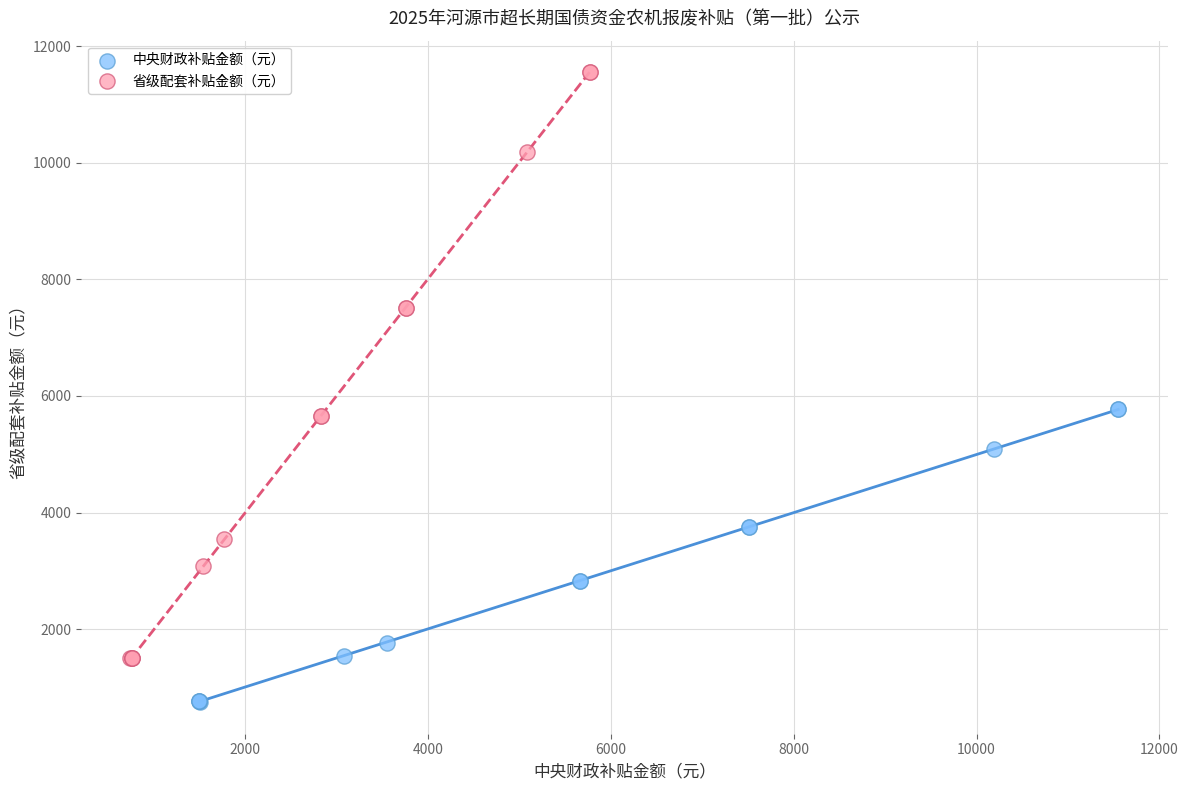

Which series has the widest spread of Y values?

省级配套补贴金额（元）